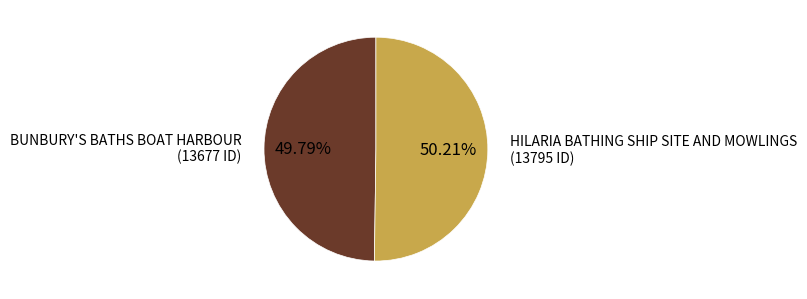

Does any single category account for the majority?

Yes